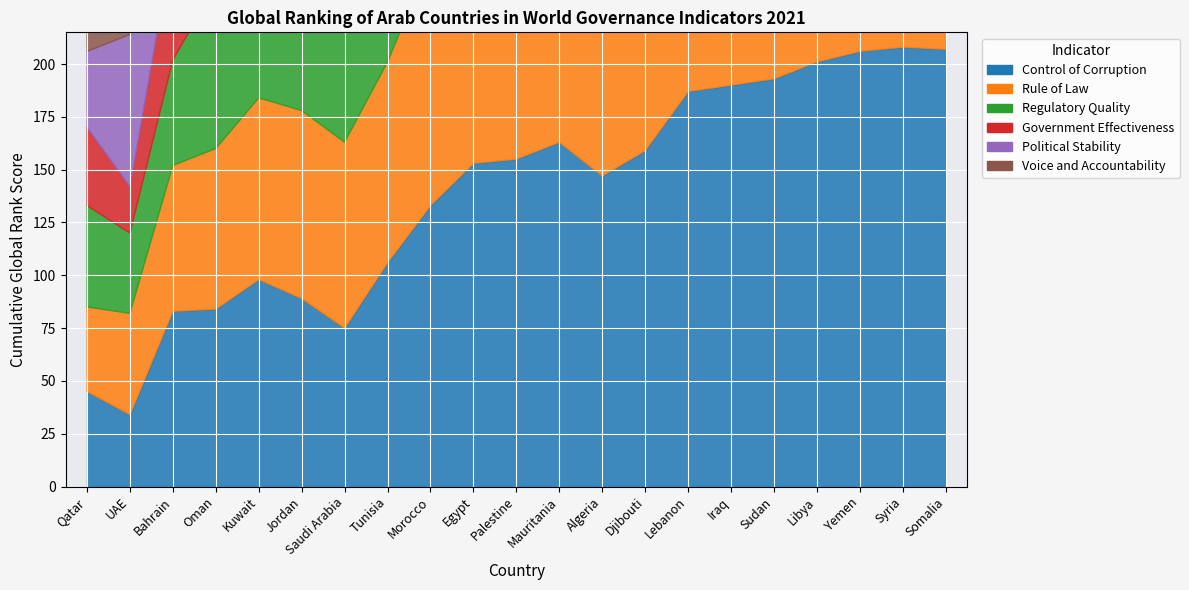

At which label does Rule of Law reach its minimum?

Qatar